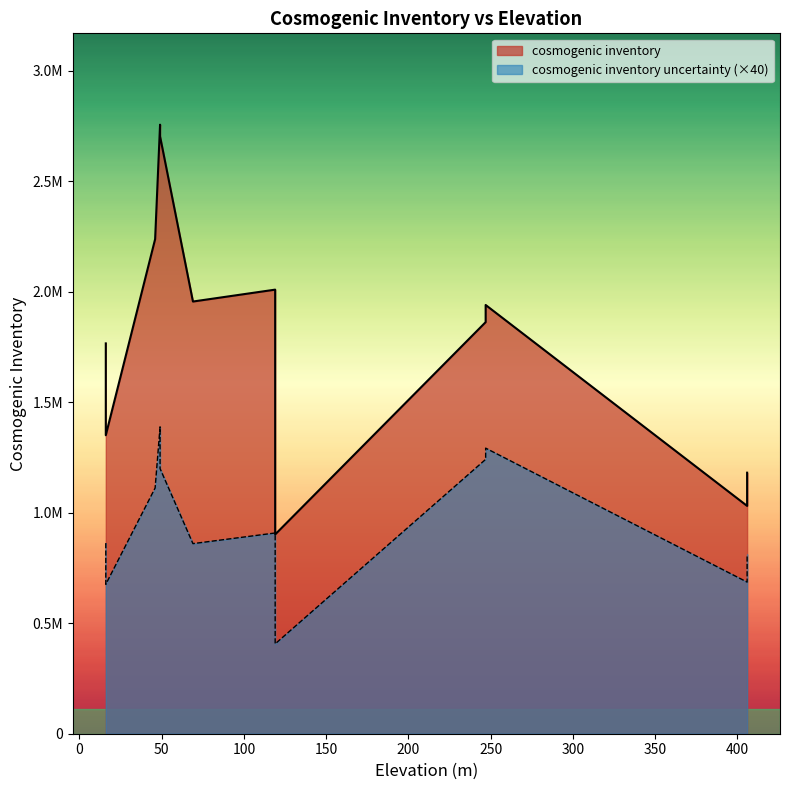

True or false: cosmogenic inventory and cosmogenic inventory uncertainty cross at least once.

False